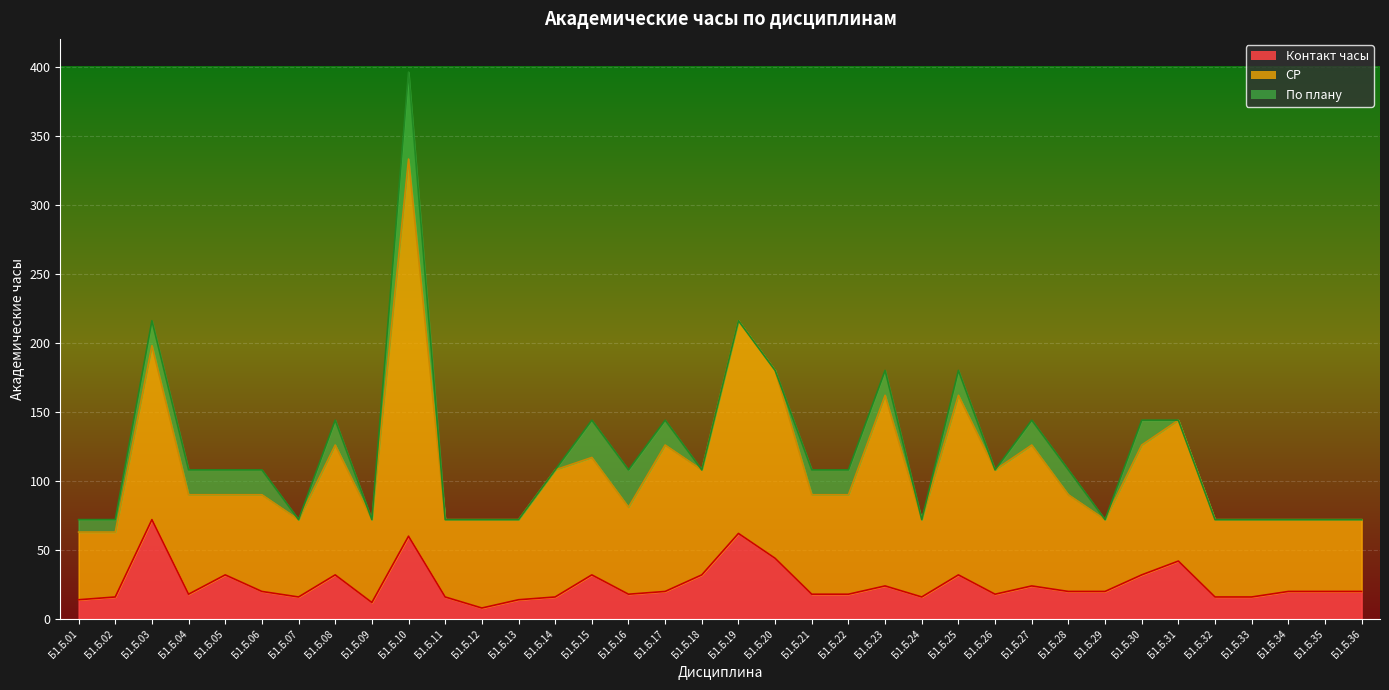

Reading left to right, list all the values displayed in this chart.

Контакт часы: 14	16	72	18	32	20	16	32	12	60	16	8	14	16	32	18	20	32	62	44	18	18	24	16	32	18	24	20	20	32	42	16	16	20	20	20
СР: 63	63	198	90	90	90	72	126	72	333	72	72	72	108	117	81	126	108	216	180	90	90	162	72	162	108	126	90	72	126	144	72	72	72	72	72
По плану: 72	72	216	108	108	108	72	144	72	396	72	72	72	108	144	108	144	108	216	180	108	108	180	72	180	108	144	108	72	144	144	72	72	72	72	72